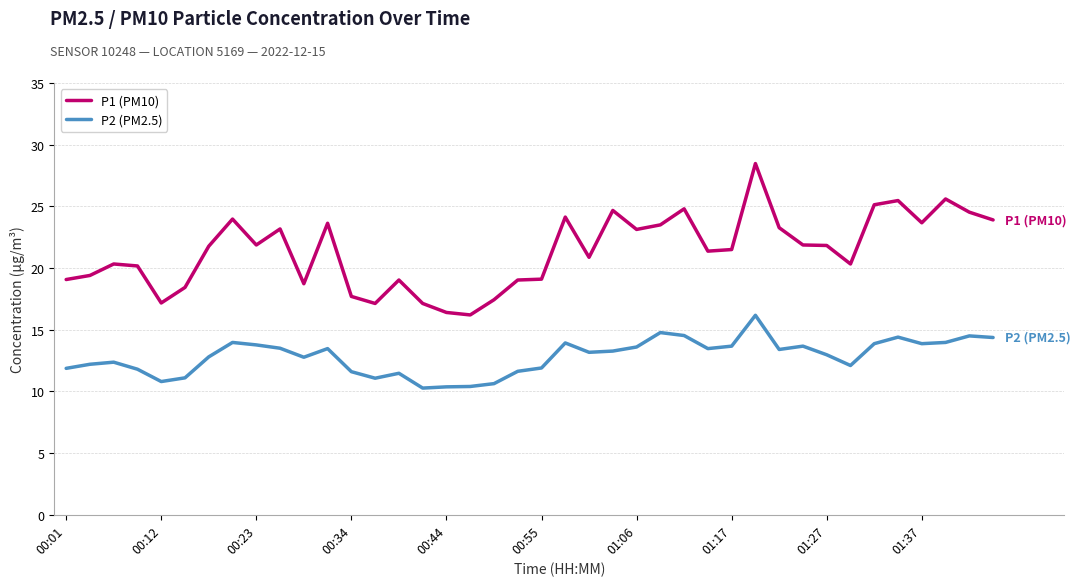

Which series has the largest total across all categories?

P1 (PM10)